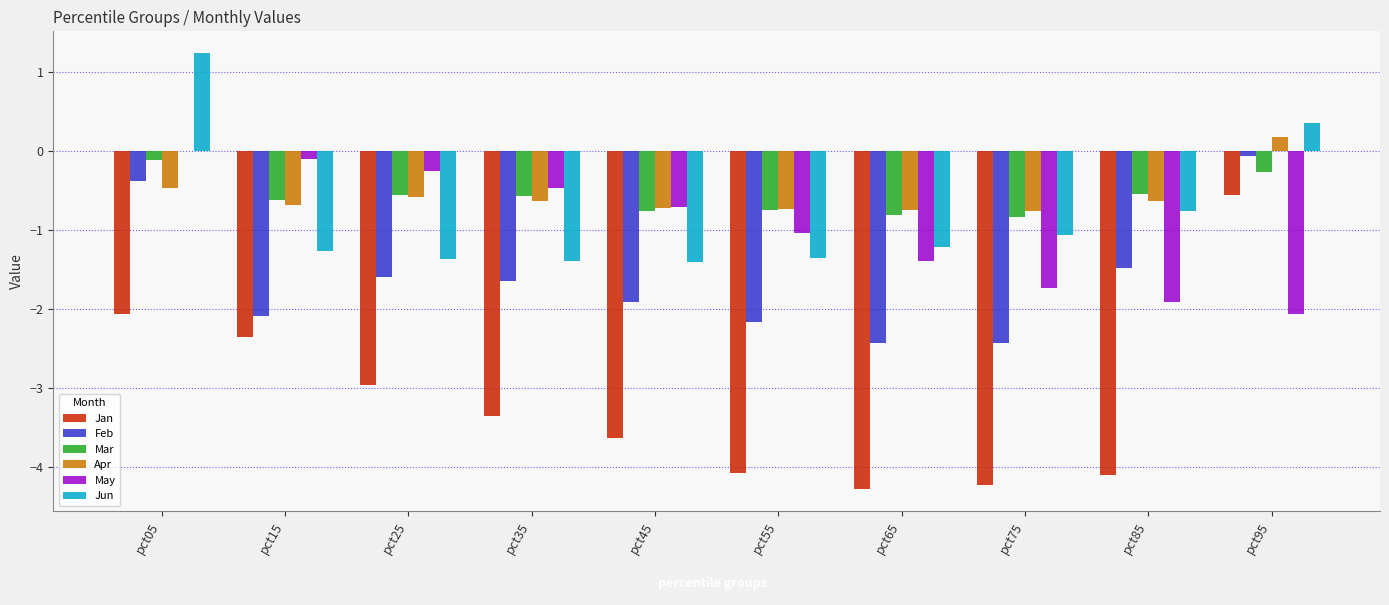

Which label corresponds to the largest value in the chart?

pct05